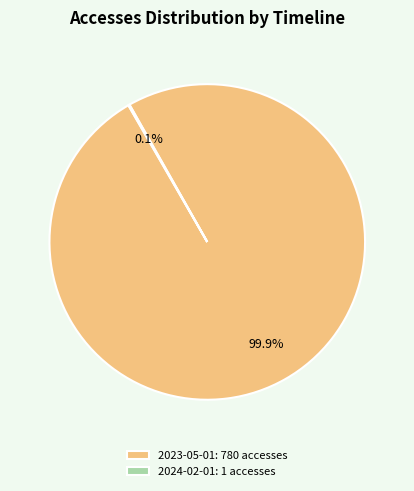

Is there any slice that represents more than half of the pie?

Yes